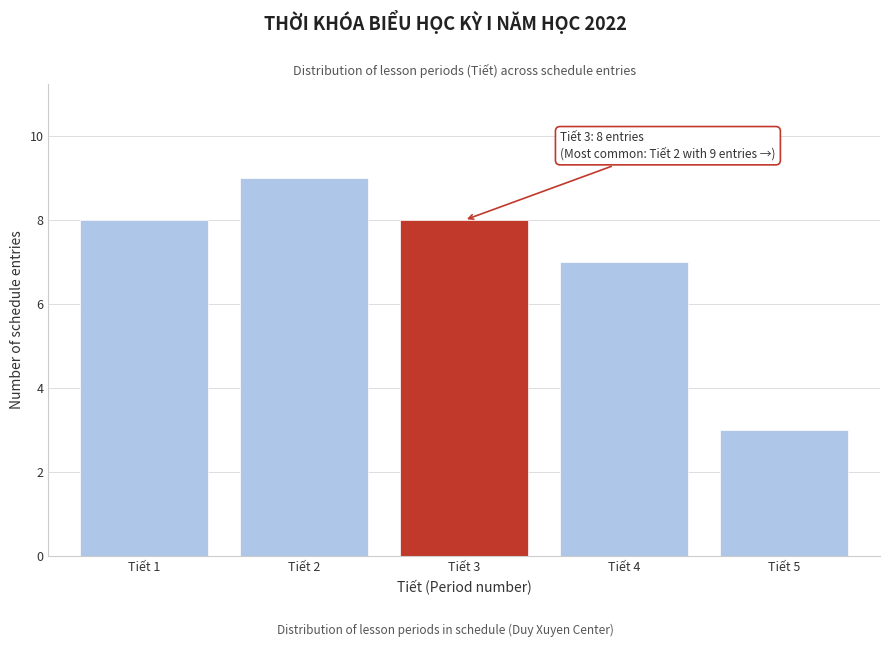

Reading left to right, transcribe all the data shown in this chart.

8	9	8	7	3